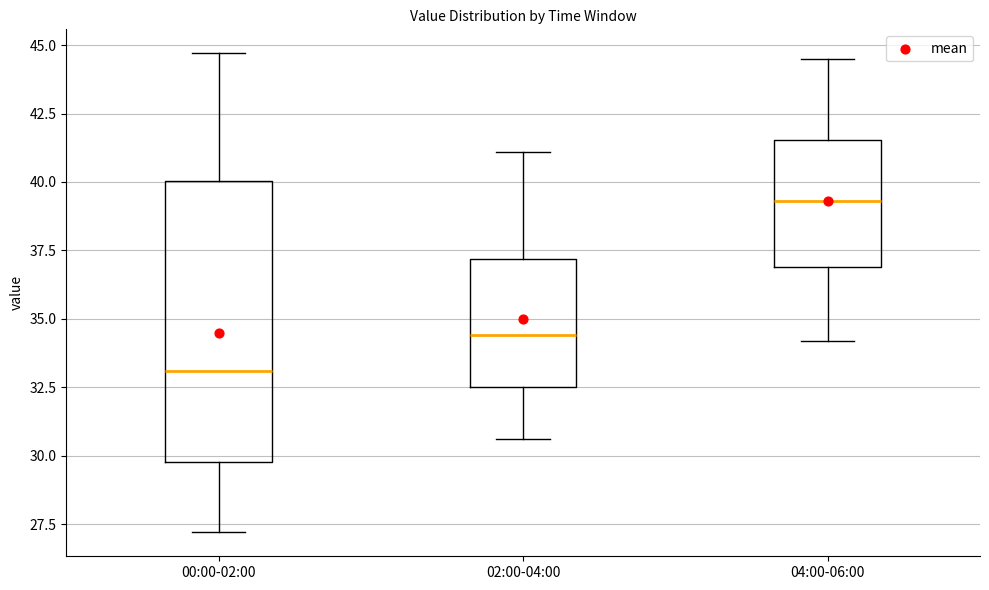

Which box's median line is the highest?

04:00-06:00